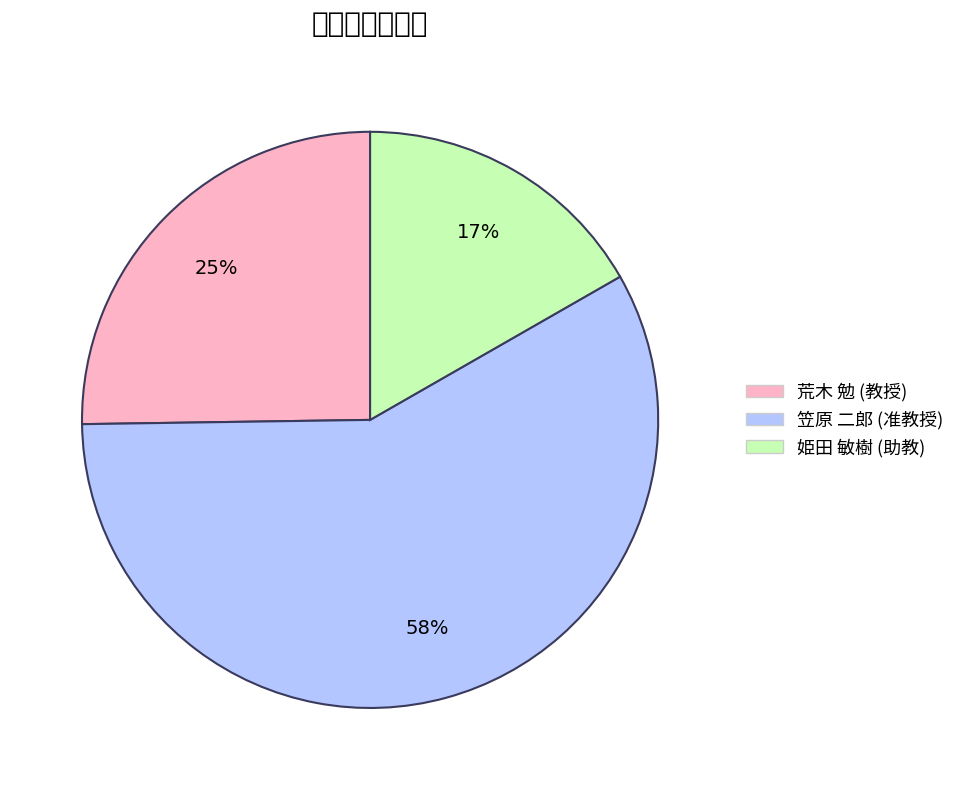

Rank the categories by value from highest to lowest.

笠原 二郎 (准教授), 荒木 勉 (教授), 姫田 敏樹 (助教)